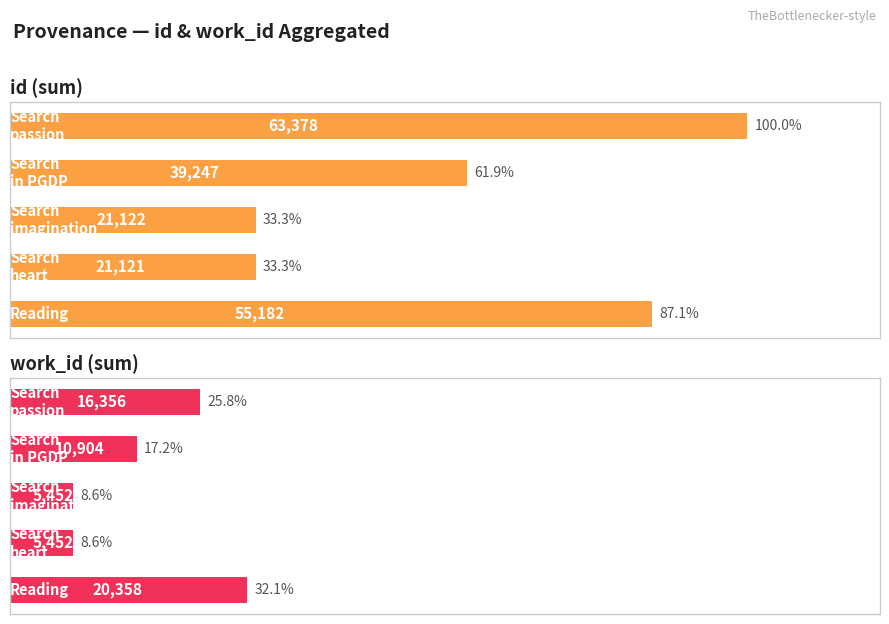

Reading left to right, extract all data points from this chart.

id (sum): 55182	21121	21122	39247	63378
work_id (sum): 20358	5452	5452	10904	16356